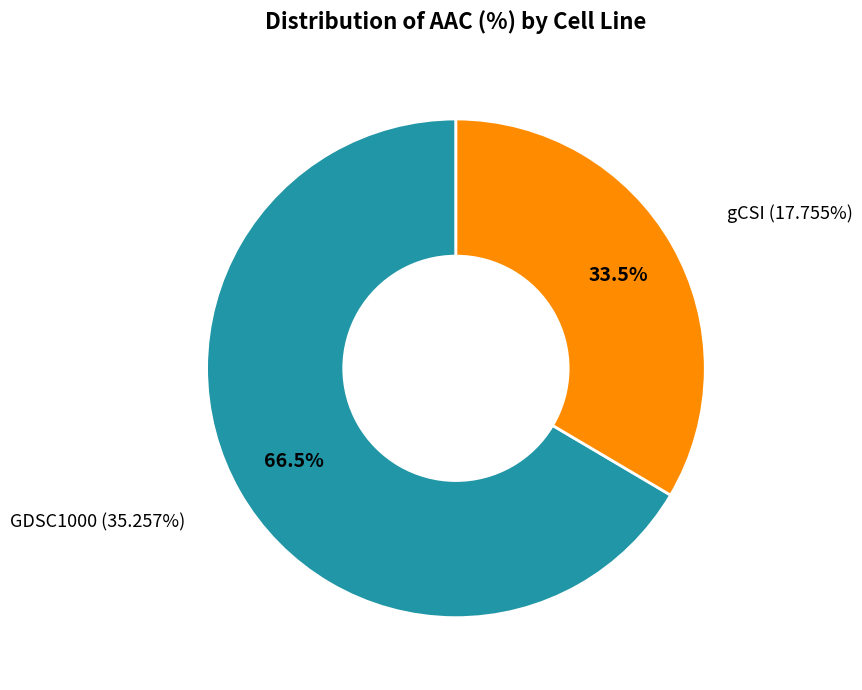

Approximately how many times larger is the value at GDSC1000 compared to gCSI?

2.0